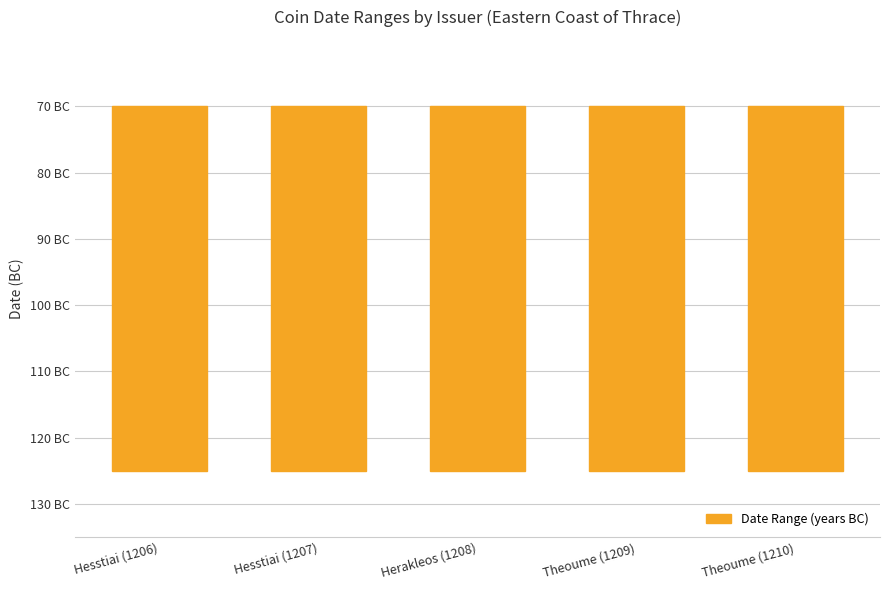

Are the bars grouped side by side (vs. stacked)?

Yes